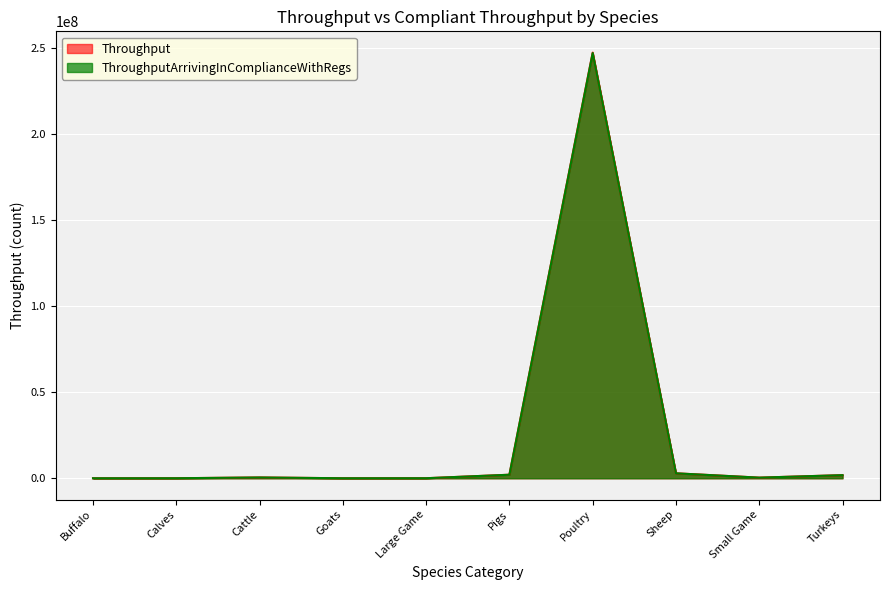

How many lines are shown in the chart?

2